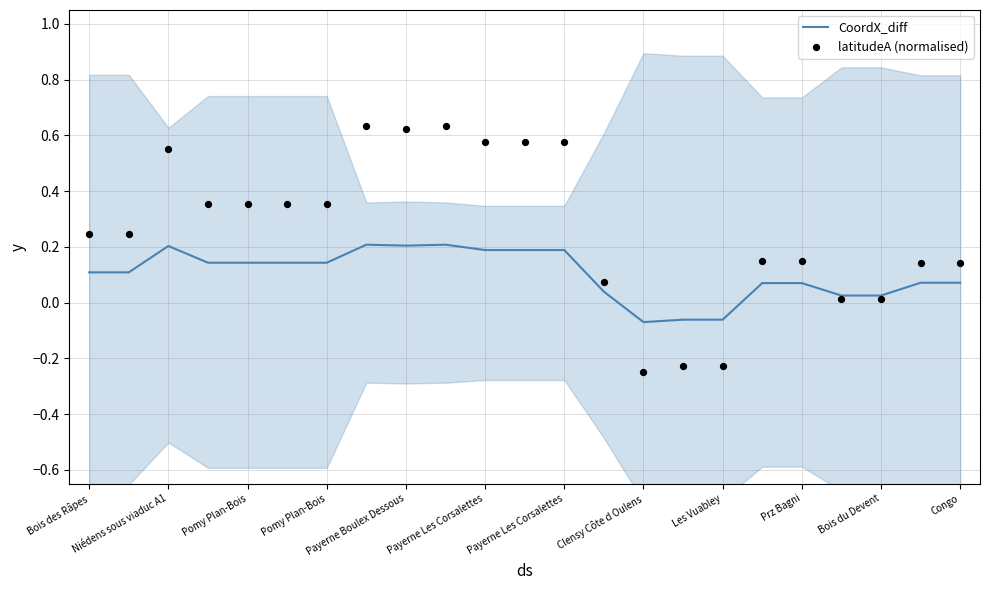

Which series has the largest total across all categories?

latitudeA (normalised)